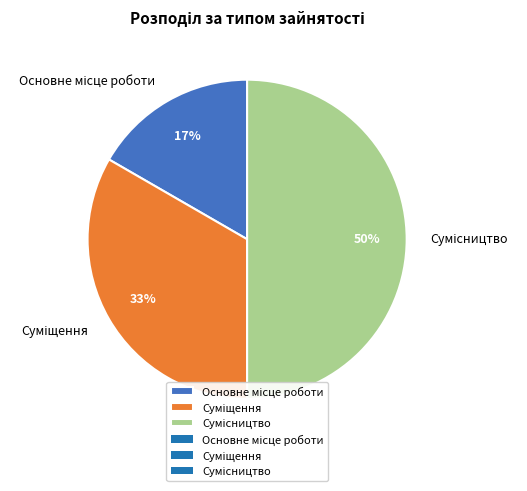

Count the number of slices in the pie.

3